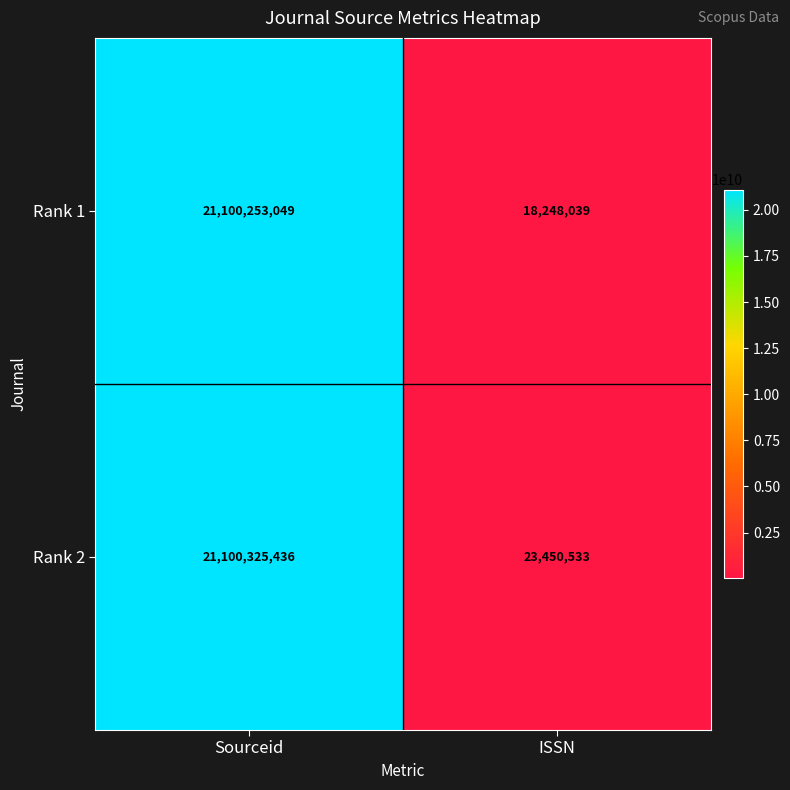

The value of Rank 2 at Sourceid is 37497757477. True or false?

False